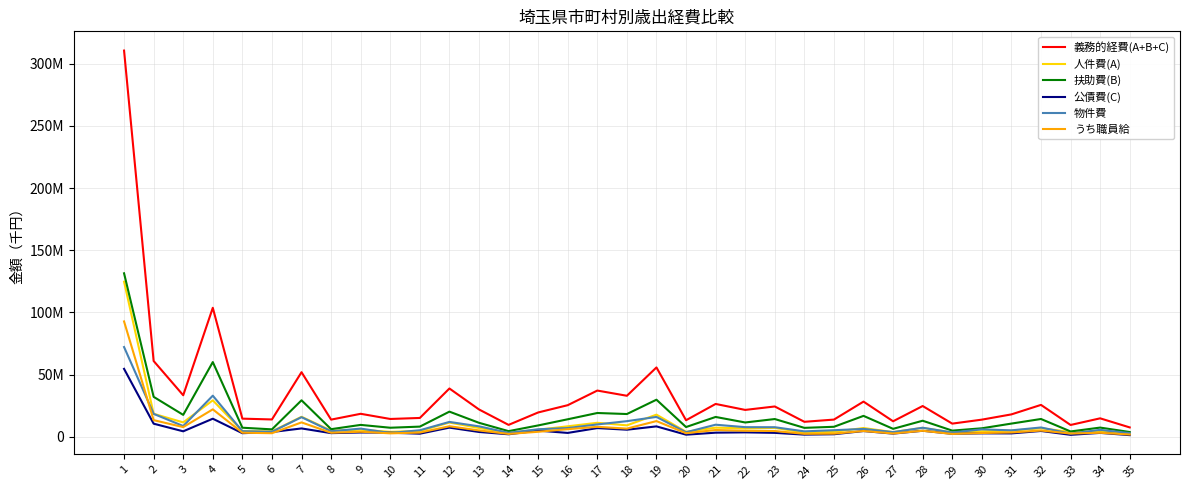

True or false: 公債費(C) and 扶助費(B) cross at least once.

False